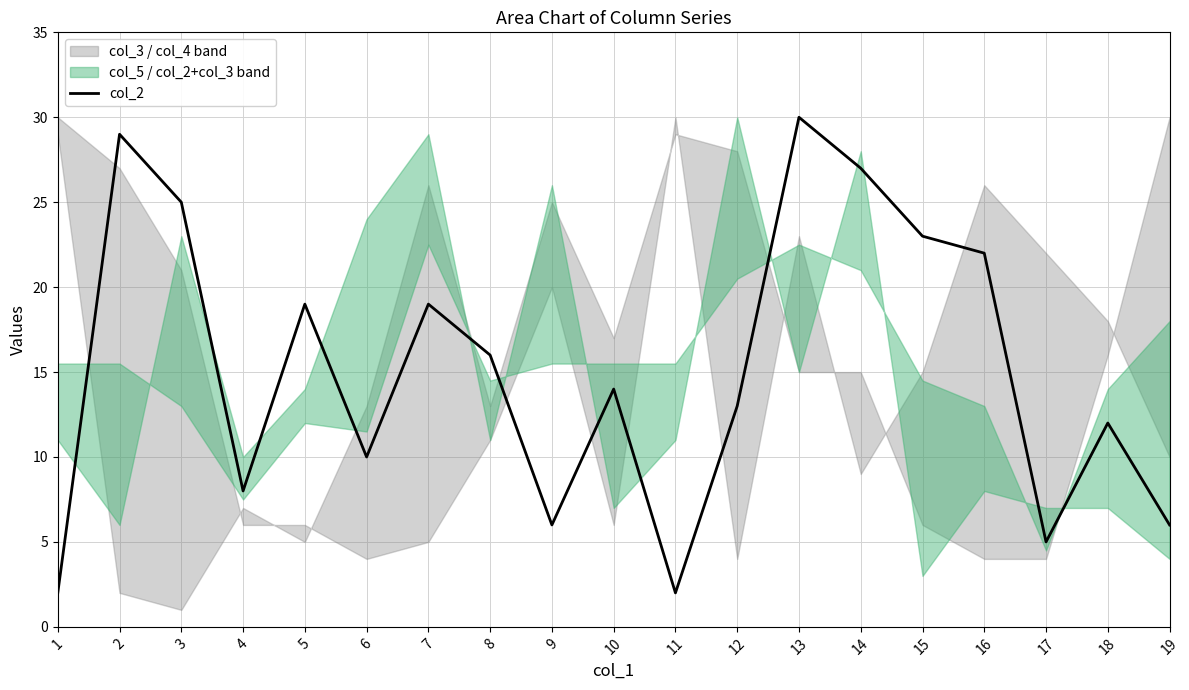

List the labels in order of value, largest first.

13, 2, 14, 3, 15, 16, 5, 7, 8, 10, 12, 18, 6, 4, 9, 19, 17, 1, 11